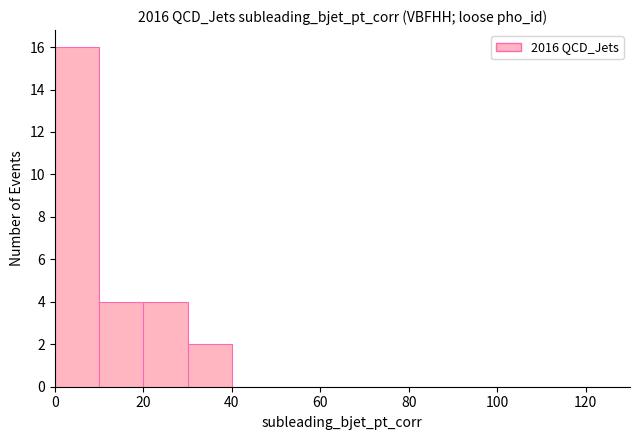

Reading left to right, list every bar in this chart as the range it spans on the x-axis followed by its height. The values are not printed on the chart, so give them approximately, as read against the axis.

0 to 10: 16
10 to 20: 4
20 to 30: 4
30 to 40: 2
40 to 50: 0
50 to 60: 0
60 to 70: 0
70 to 80: 0
80 to 90: 0
90 to 100: 0
100 to 110: 0
110 to 120: 0
120 to 130: 0